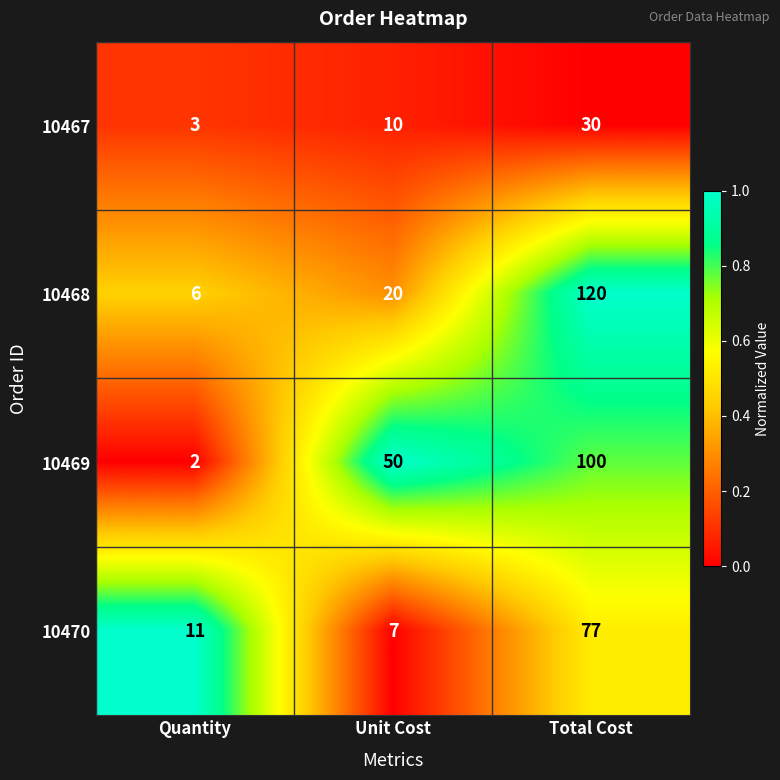

How many categories are shown in the chart?

3